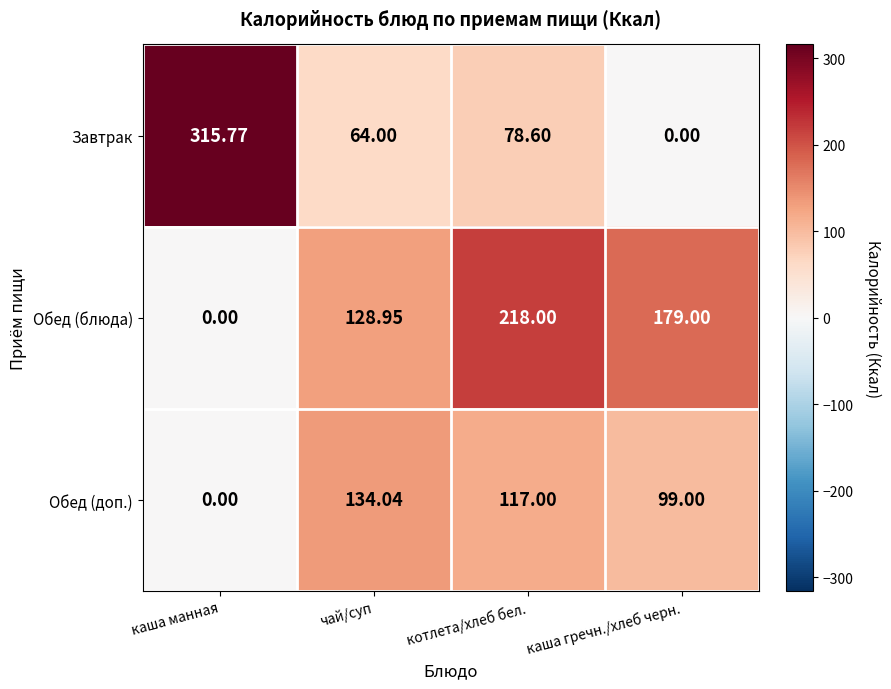

At which label does Обед (блюда) first exceed 179?

котлета/хлеб бел.